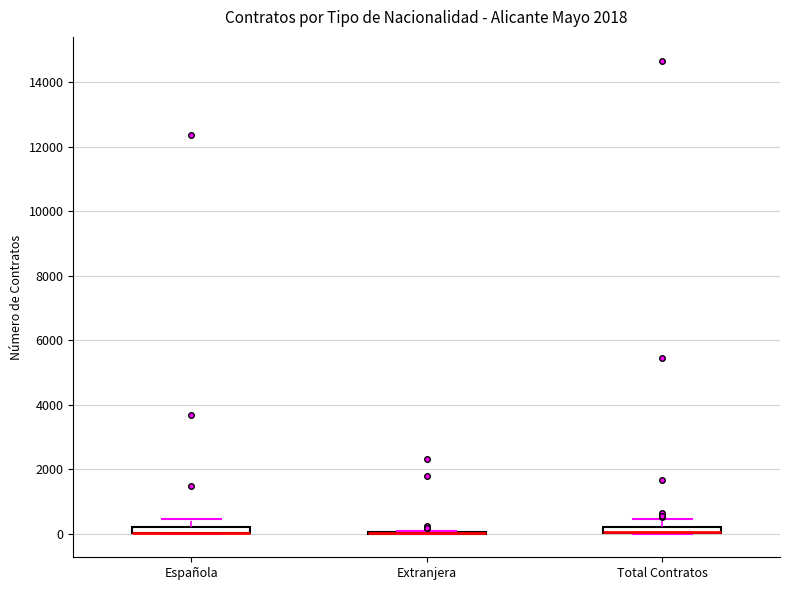

Where is the lower edge of the box for Total Contratos on the y-axis? The values are not printed on the chart, so give them approximately, as read against the axis.

0